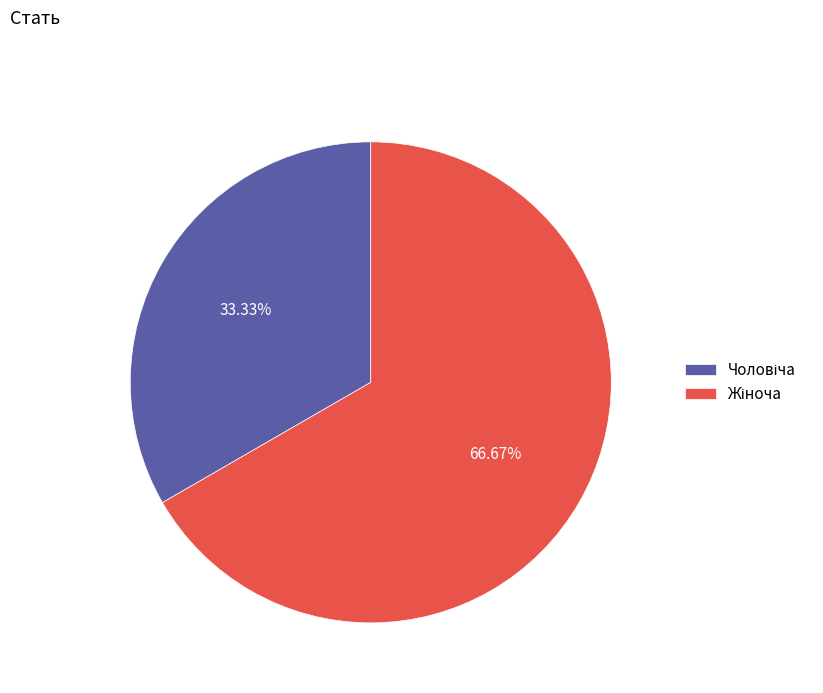

Does any single category account for the majority?

Yes